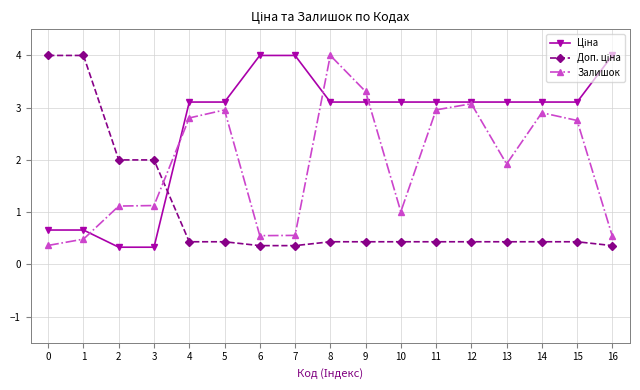

The value of Залишок at 4 is 5.0. True or false?

False